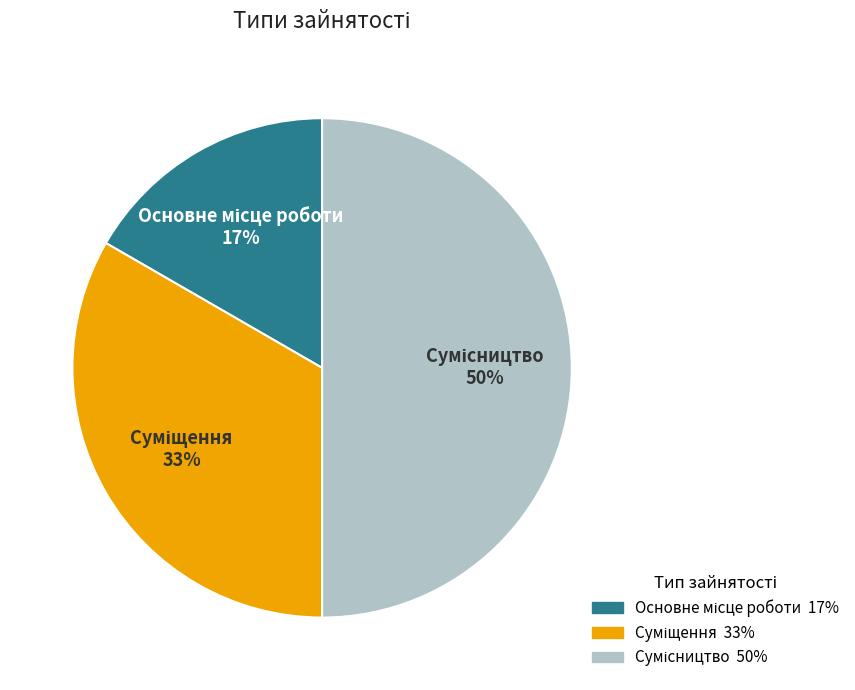

To the nearest percent, what is the difference between the largest and smallest slice percentages?

33%